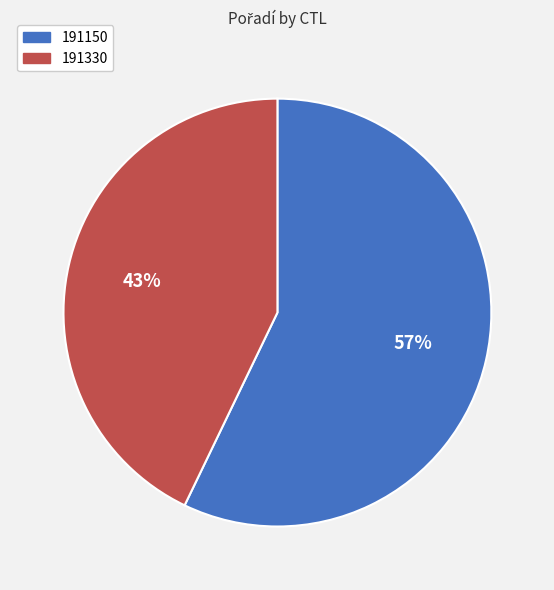

The 191150 slice represents 65% of the pie. True or false?

False